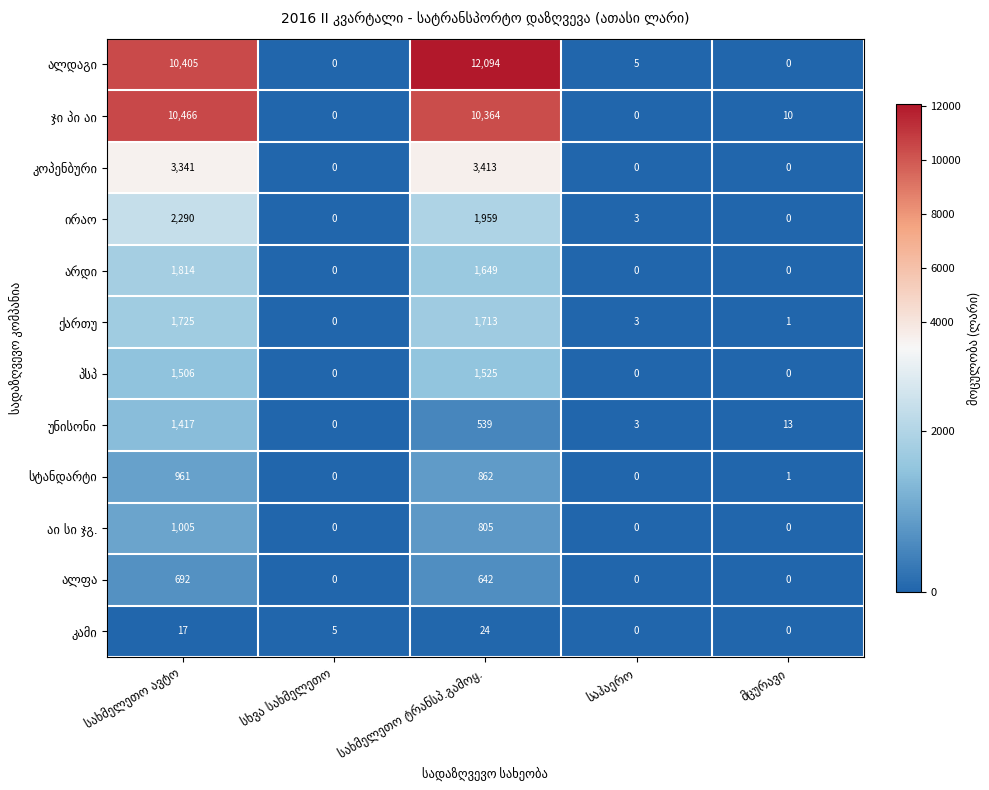

What is the maximum value shown in the chart?

12094